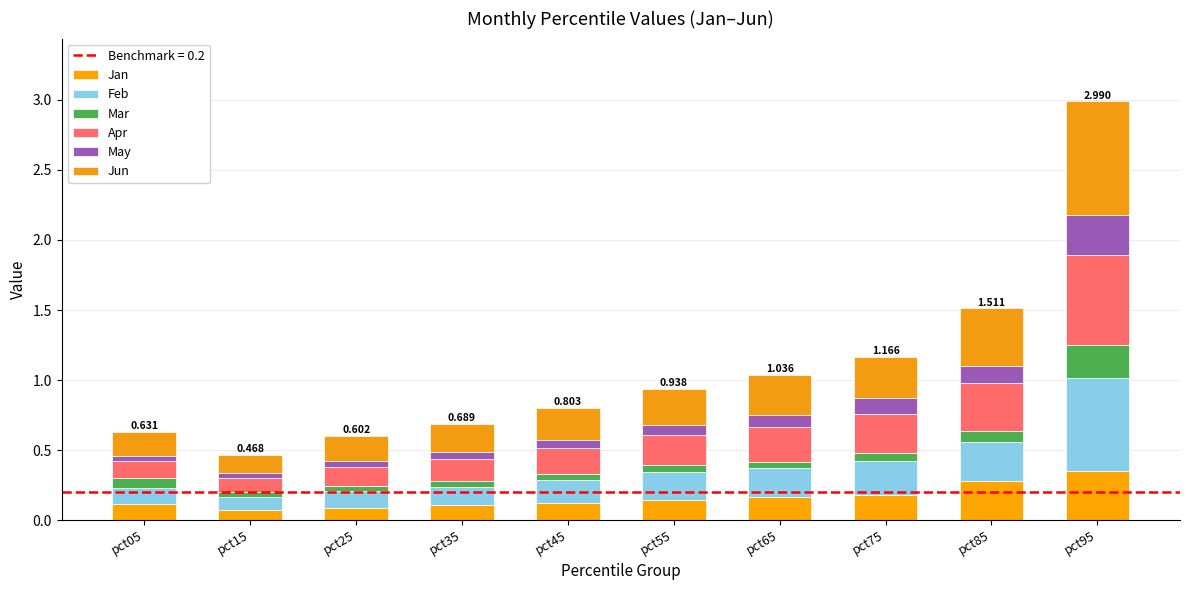

Are the bars horizontal?

No